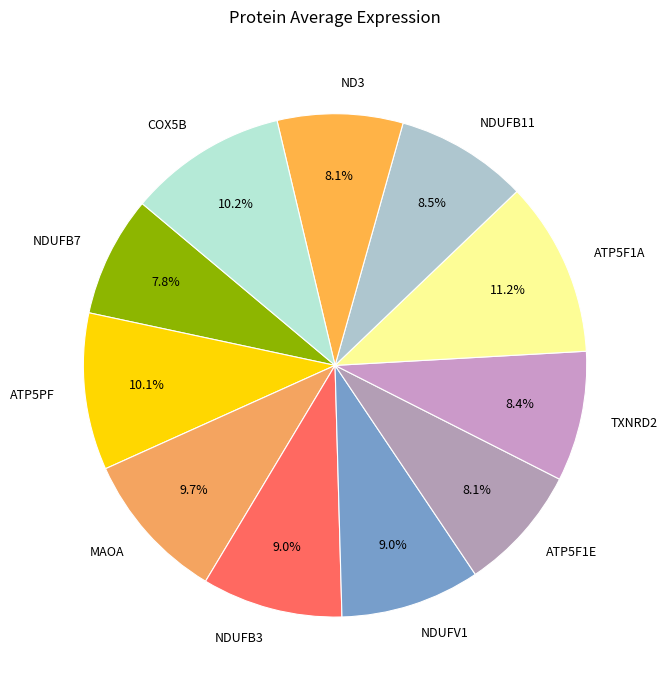

The MAOA slice represents 4% of the pie. True or false?

False